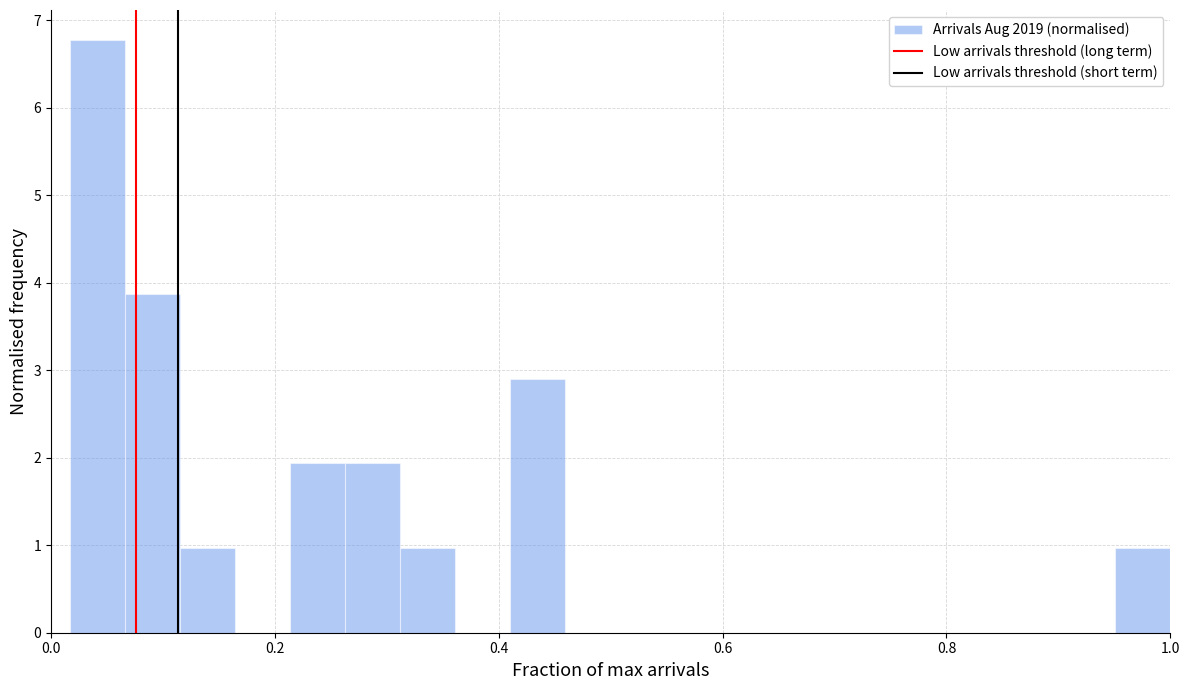

Read against the x-axis, roughly where is the centre of the tallest bar?

0.04